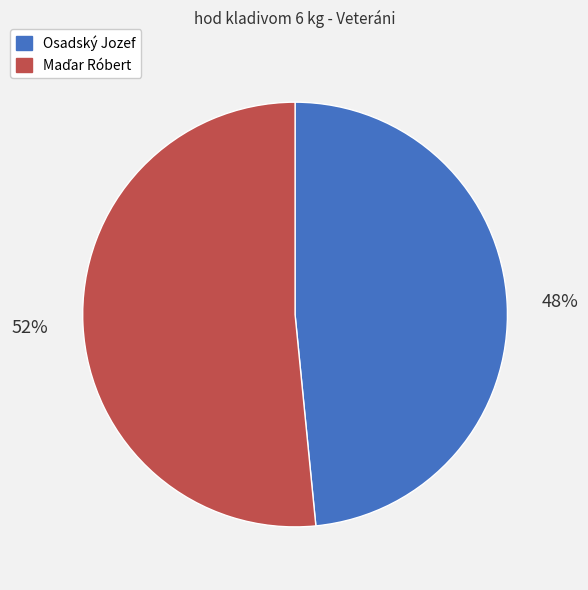

How many slices are in this pie chart?

2